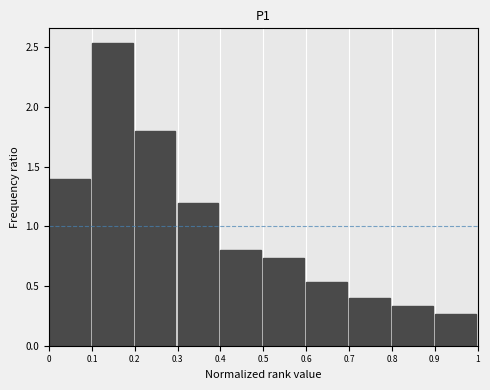

Over which range of the x-axis is the bar tallest?

0.1 to 0.2